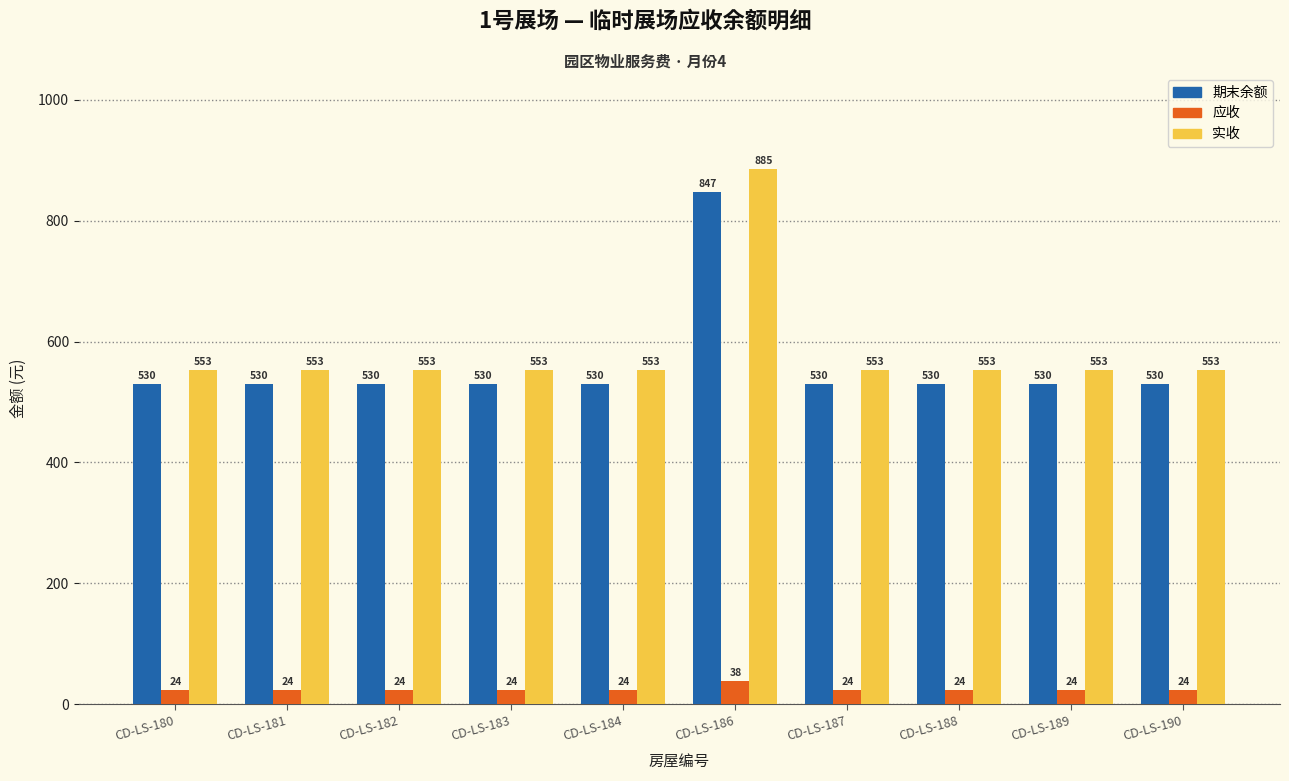

What is the total value across all series at CD-LS-183?

1106.3